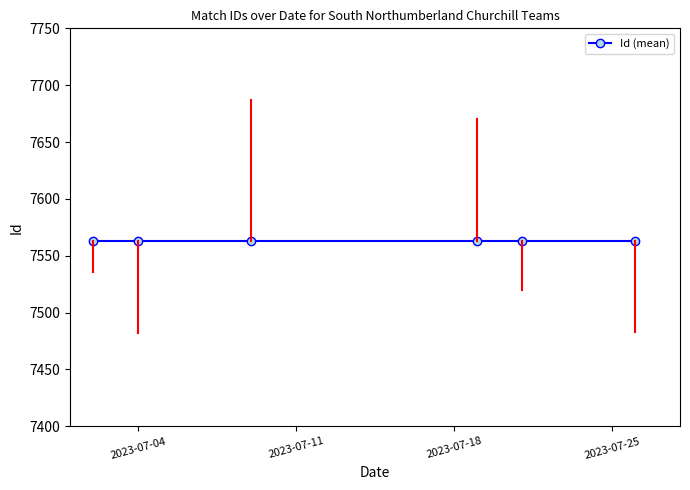

True or false: the data shows 2268 at 2023-07-02.

False